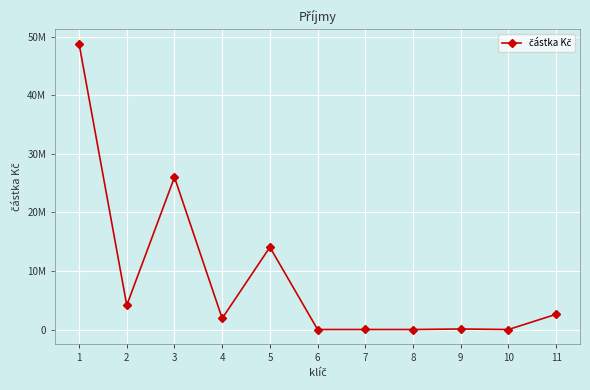

What is the change in value from 5 to 8?

-14058903.5